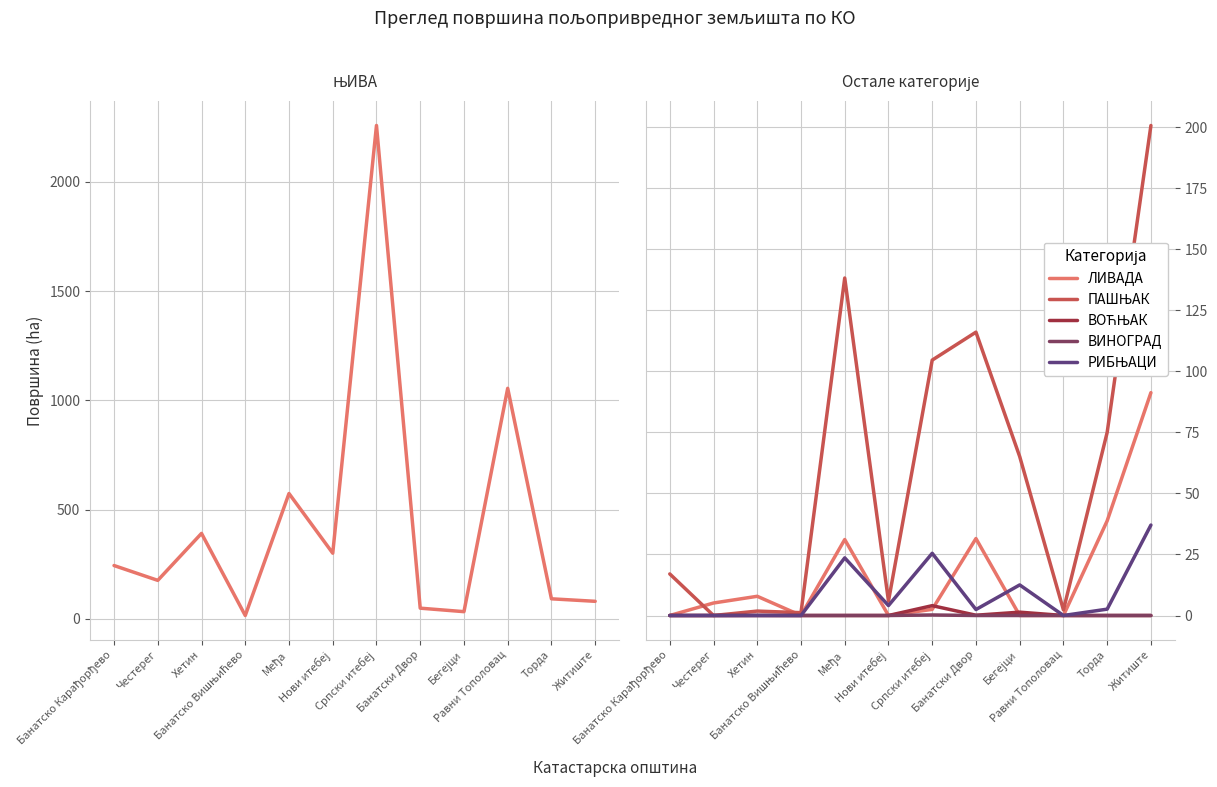

Is the value of ЊИВА at Бегејци greater than the value of ЛИВАДА at Торда?

No